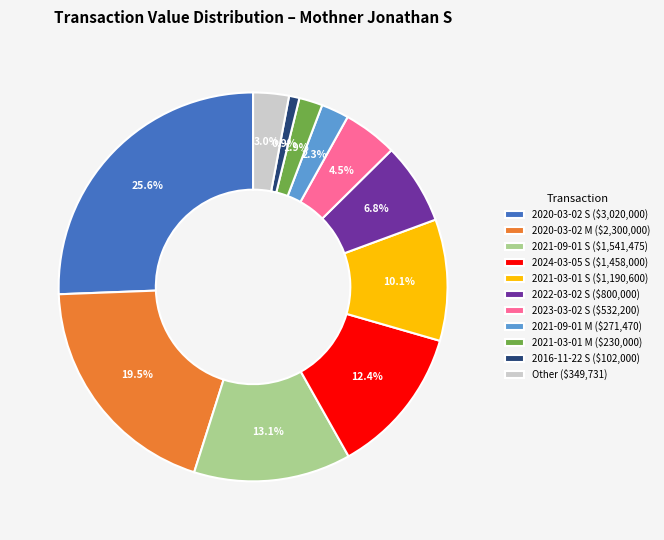

Which slice is the smallest?

2016-11-22 S ($102,000)